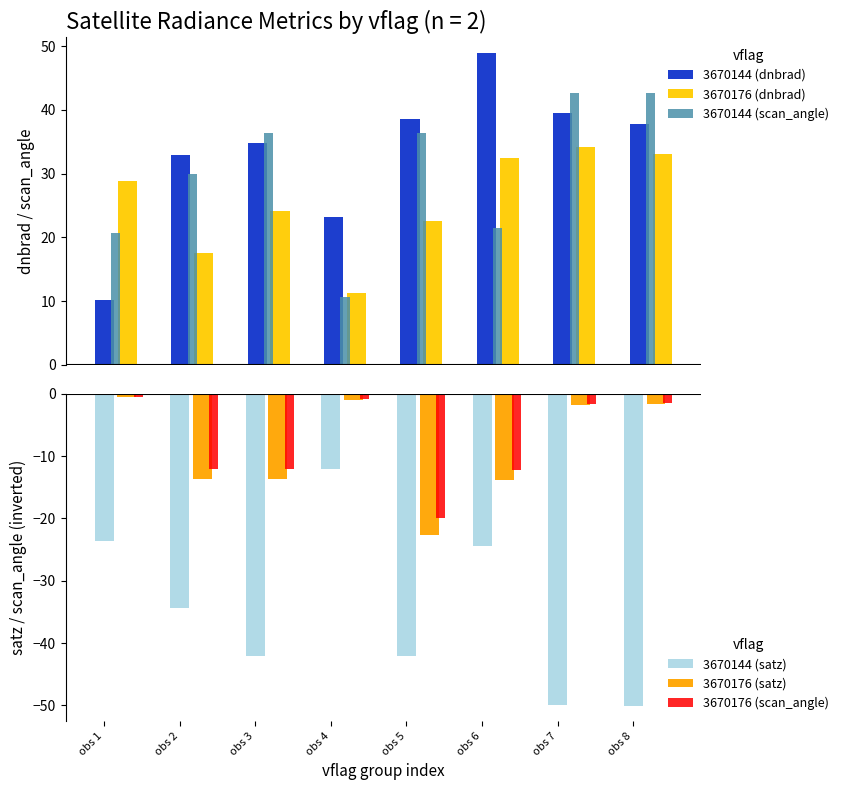

Which series has the largest range (max minus min)?

3670144 (dnbrad)